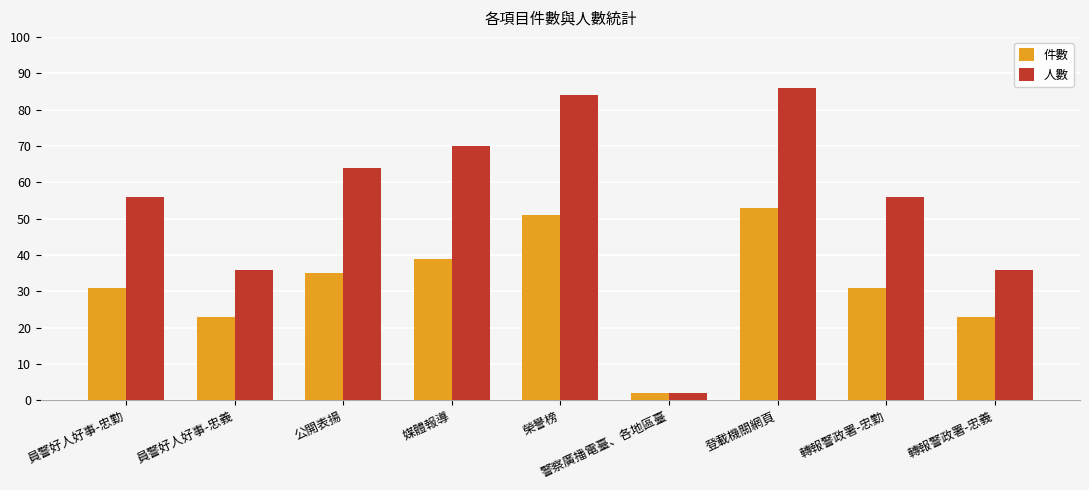

Reading left to right, what are all the values shown in this chart?

件數: 員警好人好事-忠勤=31	員警好人好事-忠義=23	公開表揚=35	媒體報導=39	榮譽榜=51	警察廣播電臺、各地區臺=2	登載機關網頁=53	轉報警政署-忠勤=31	轉報警政署-忠義=23
人數: 員警好人好事-忠勤=56	員警好人好事-忠義=36	公開表揚=64	媒體報導=70	榮譽榜=84	警察廣播電臺、各地區臺=2	登載機關網頁=86	轉報警政署-忠勤=56	轉報警政署-忠義=36